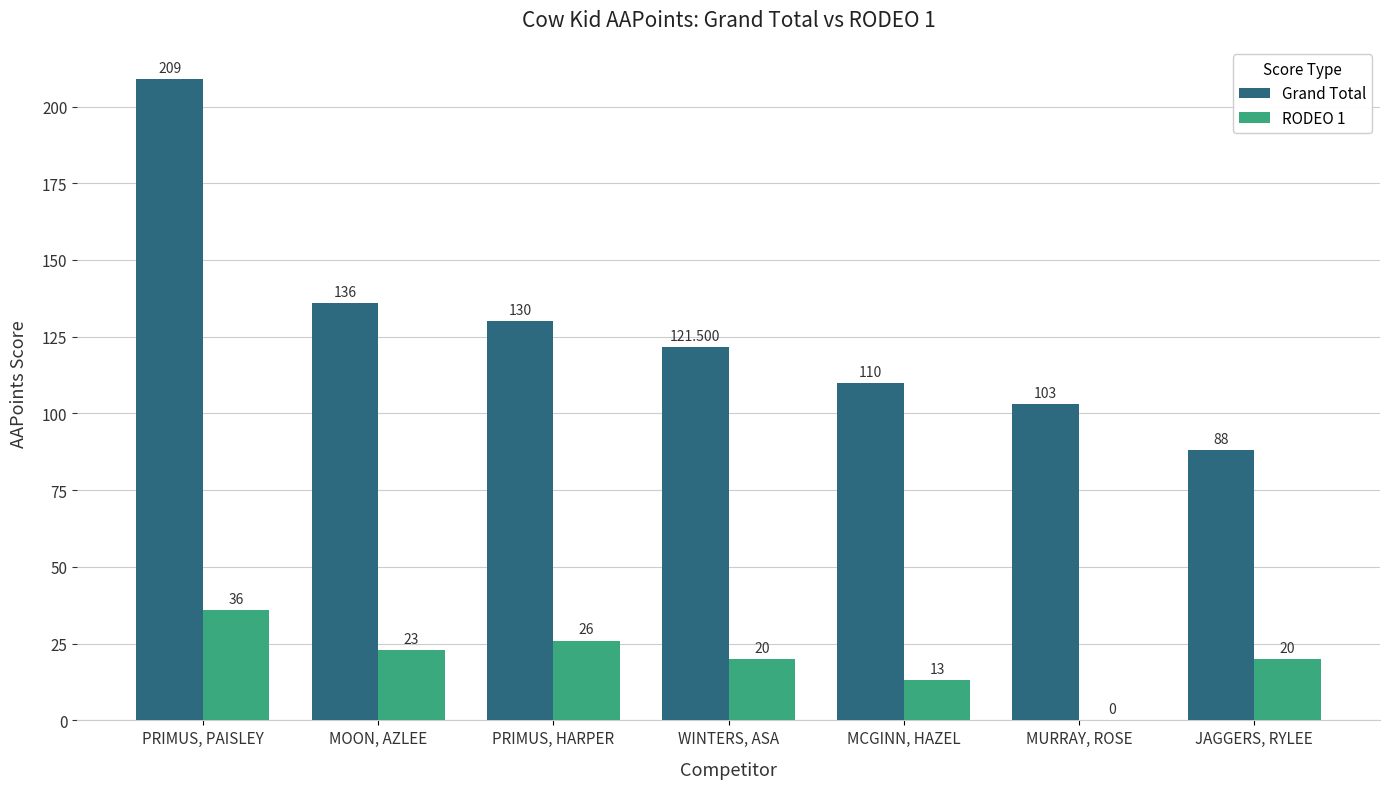

What is the spread (max minus min) of values at WINTERS, ASA?

101.5